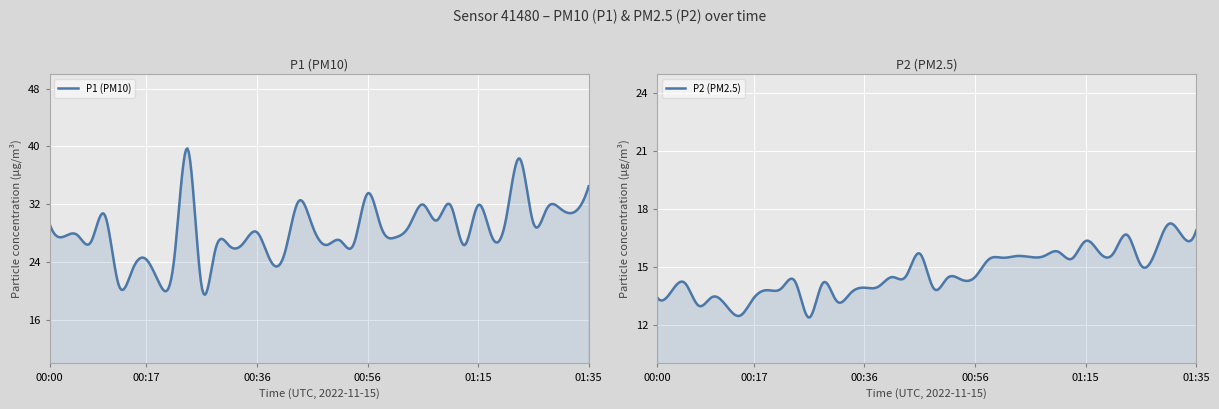

What is the total value across all series at 00:10?

44.0